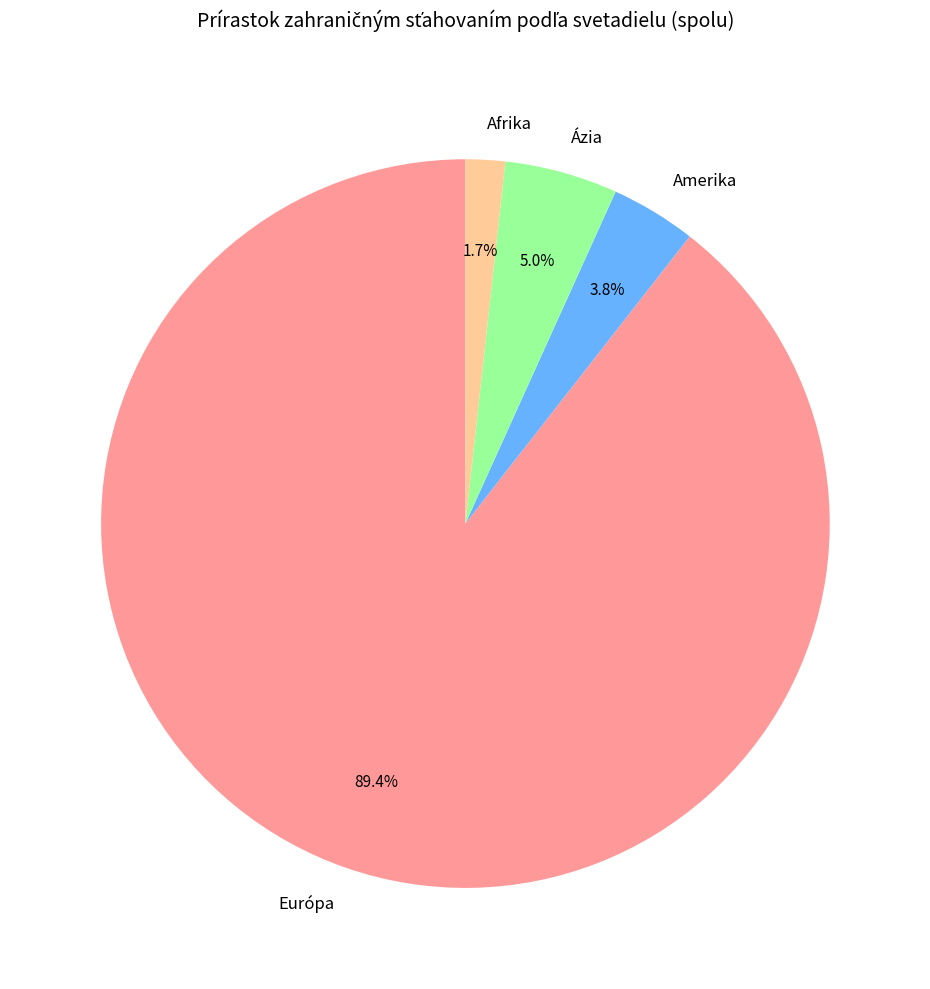

The Afrika slice represents 2% of the pie. True or false?

True